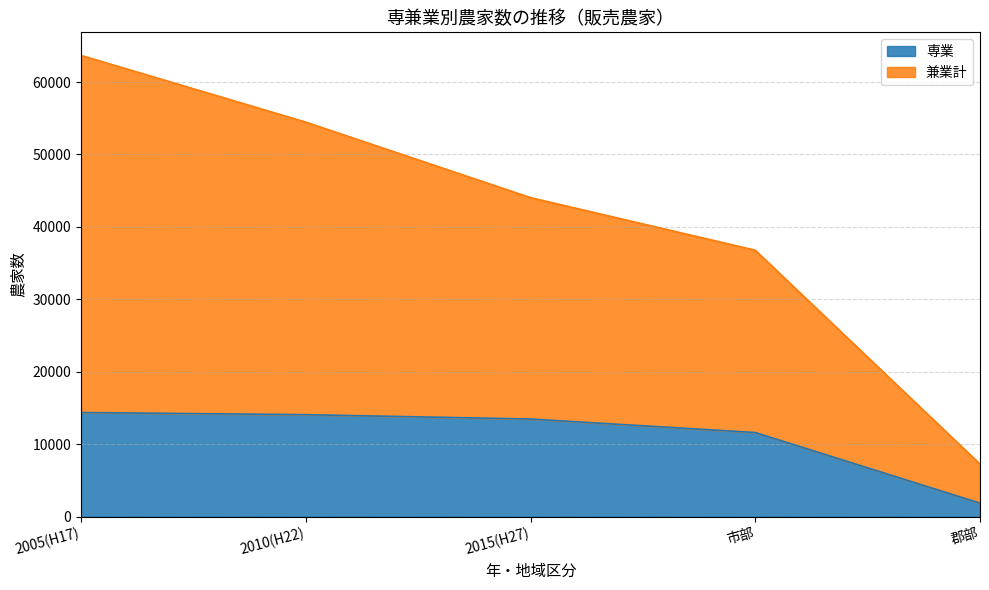

What is the difference between the highest and lowest values at 2015(H27)?

30565